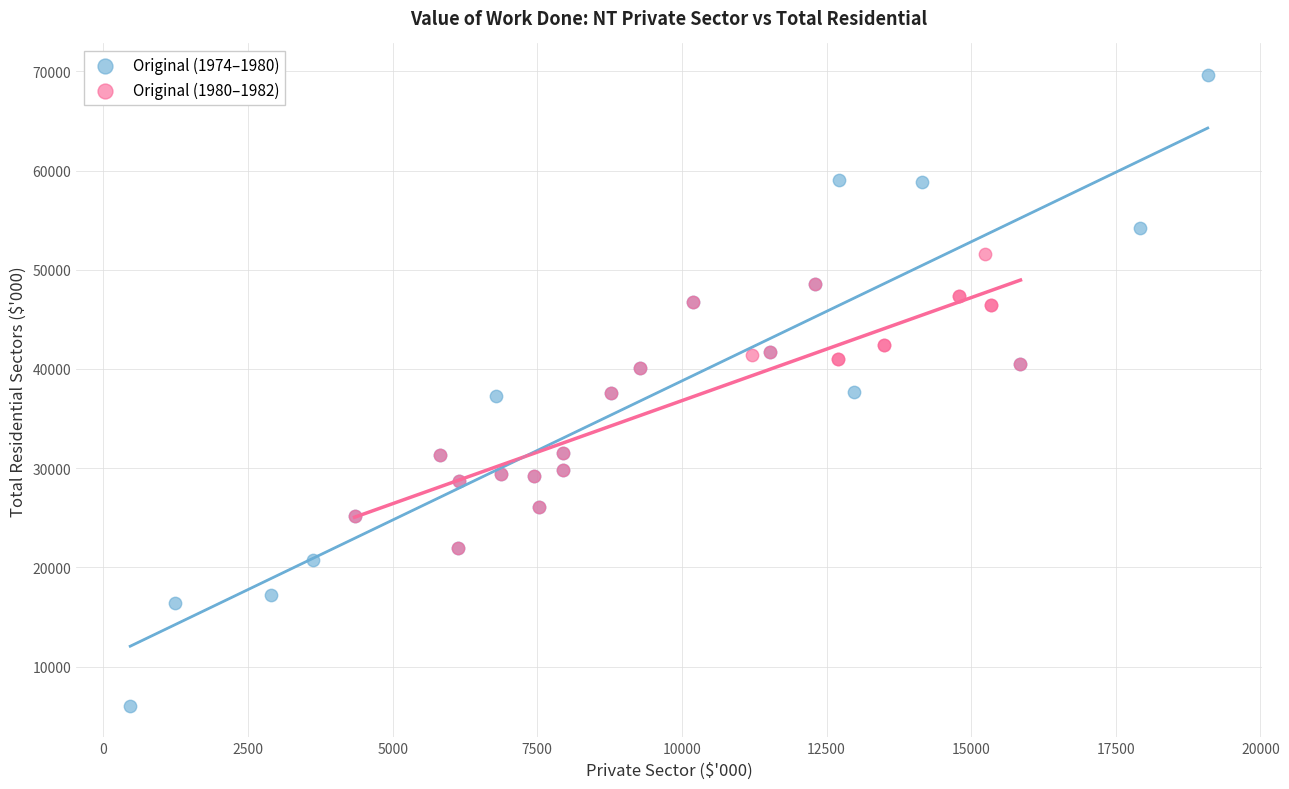

Which series reaches the maximum Y coordinate?

Original (1974–1980)